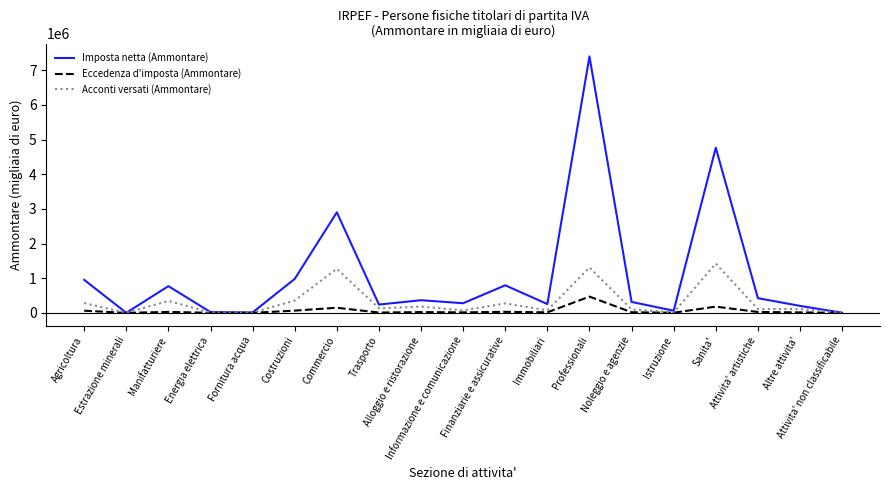

List the series in order of their overall mean, highest first.

Imposta netta (Ammontare), Acconti versati (Ammontare), Eccedenza d'imposta (Ammontare)